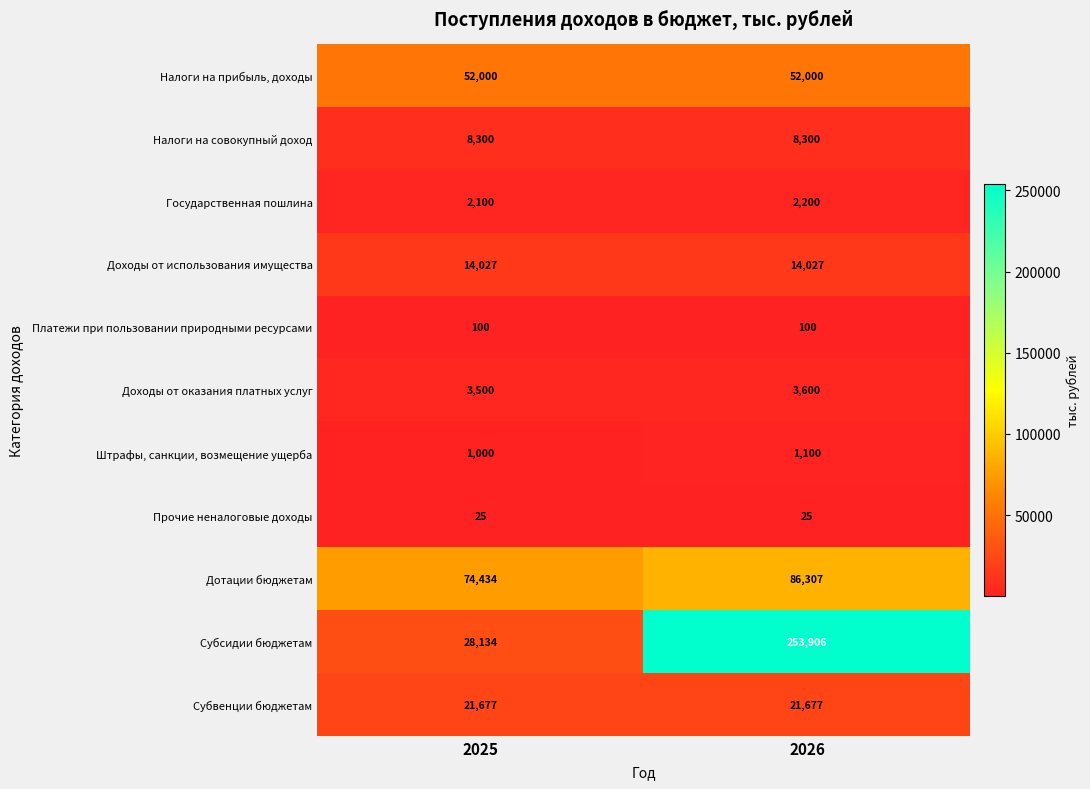

The Дотации бюджетам series shows 86307 at 2026. True or false?

True